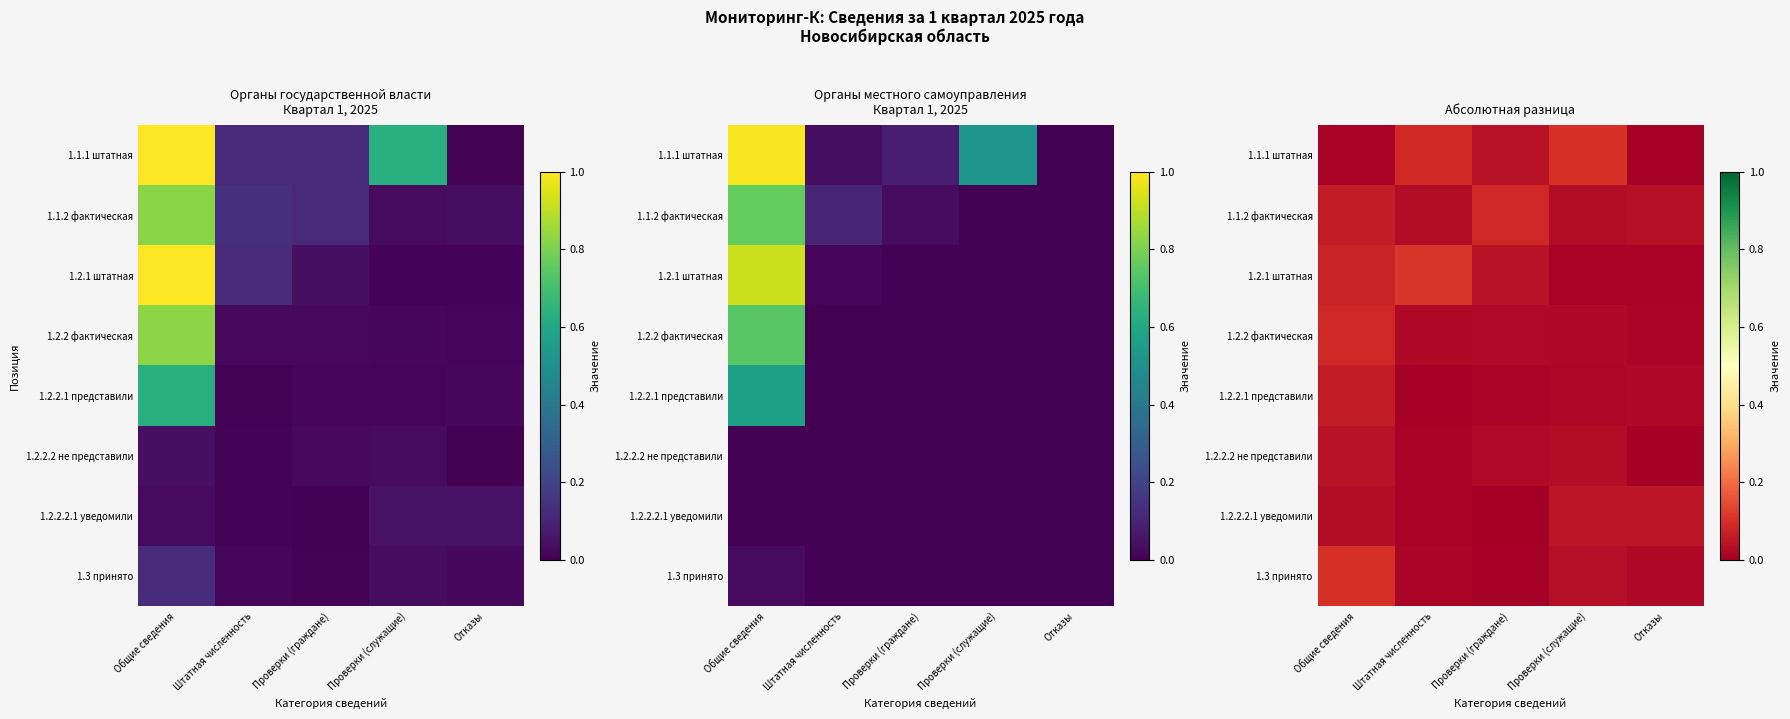

True or false: 1.3 принято has a value of 0.1 at Общие сведения.

False